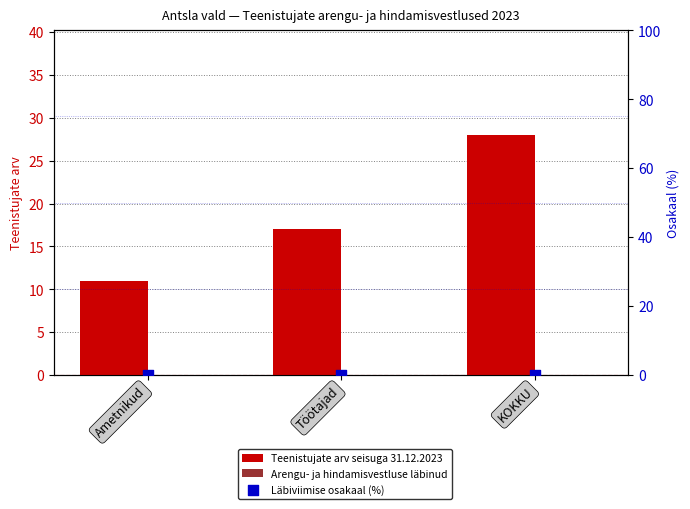

Which series reaches the minimum Y coordinate?

Arengu- ja hindamisvestluse läbinud